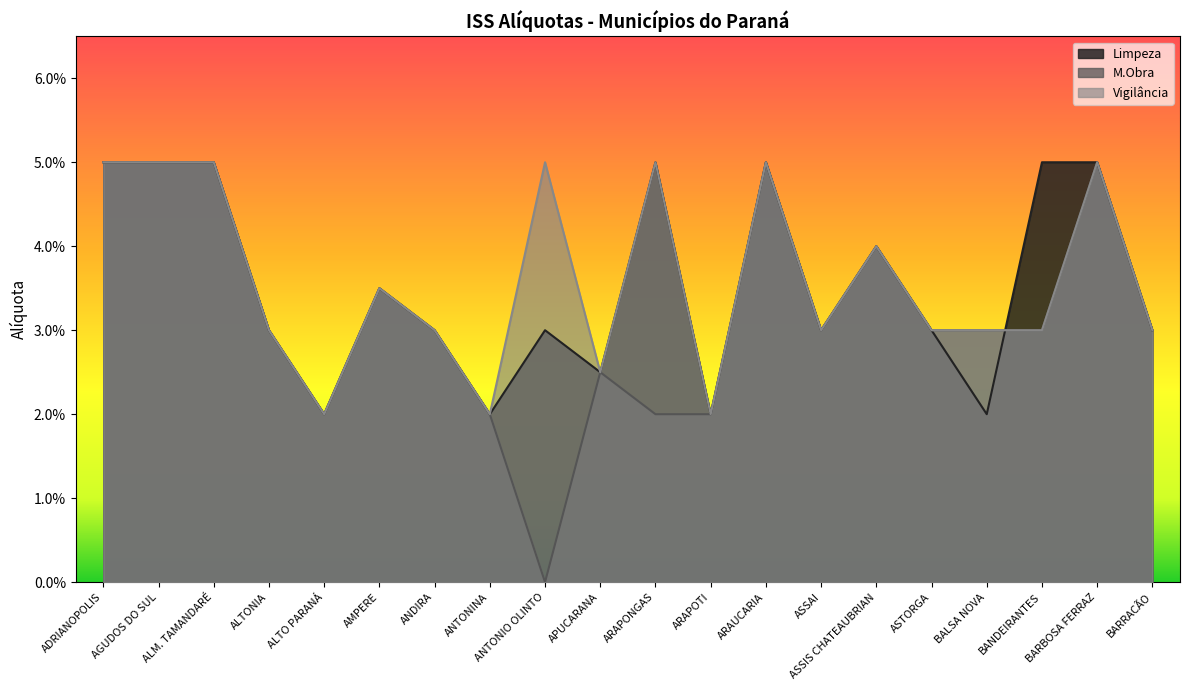

Which has a higher value, ASTORGA or ARAUCARIA?

ARAUCARIA